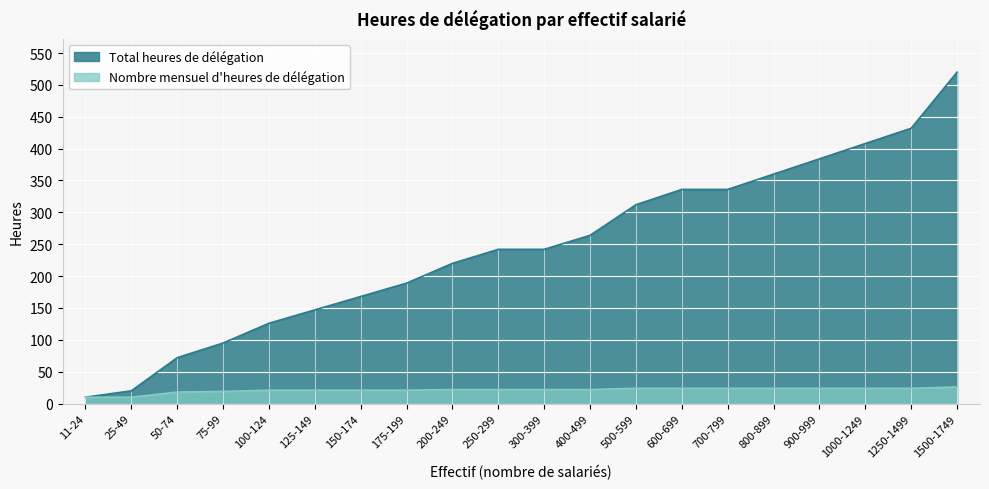

True or false: Total heures de délégation has more than 2 interior local peaks.

False